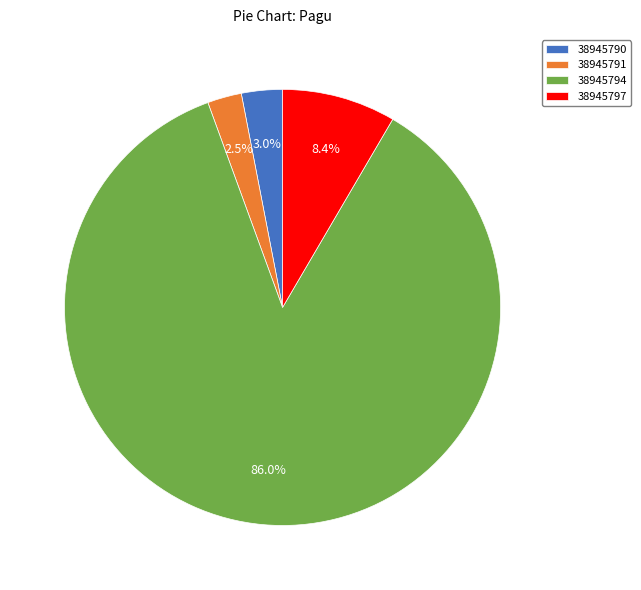

How many slices are in this pie chart?

4